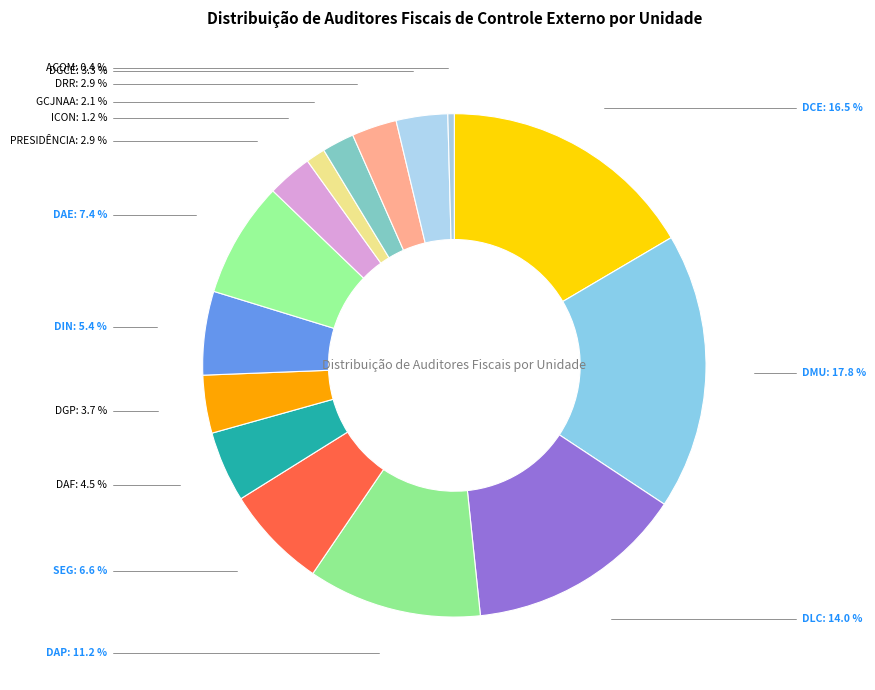

To the nearest percent, what is the difference between the largest and smallest slice percentages?

17%